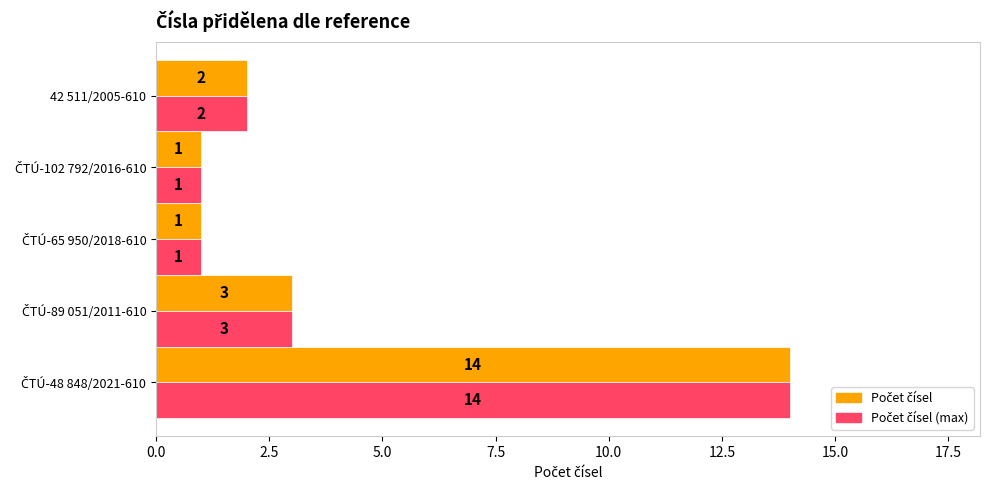

How many distinct data groups are displayed?

2